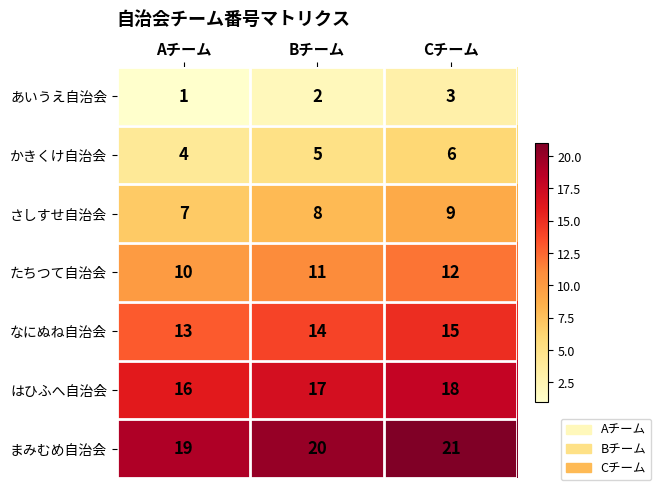

Count the number of categories in the chart.

3